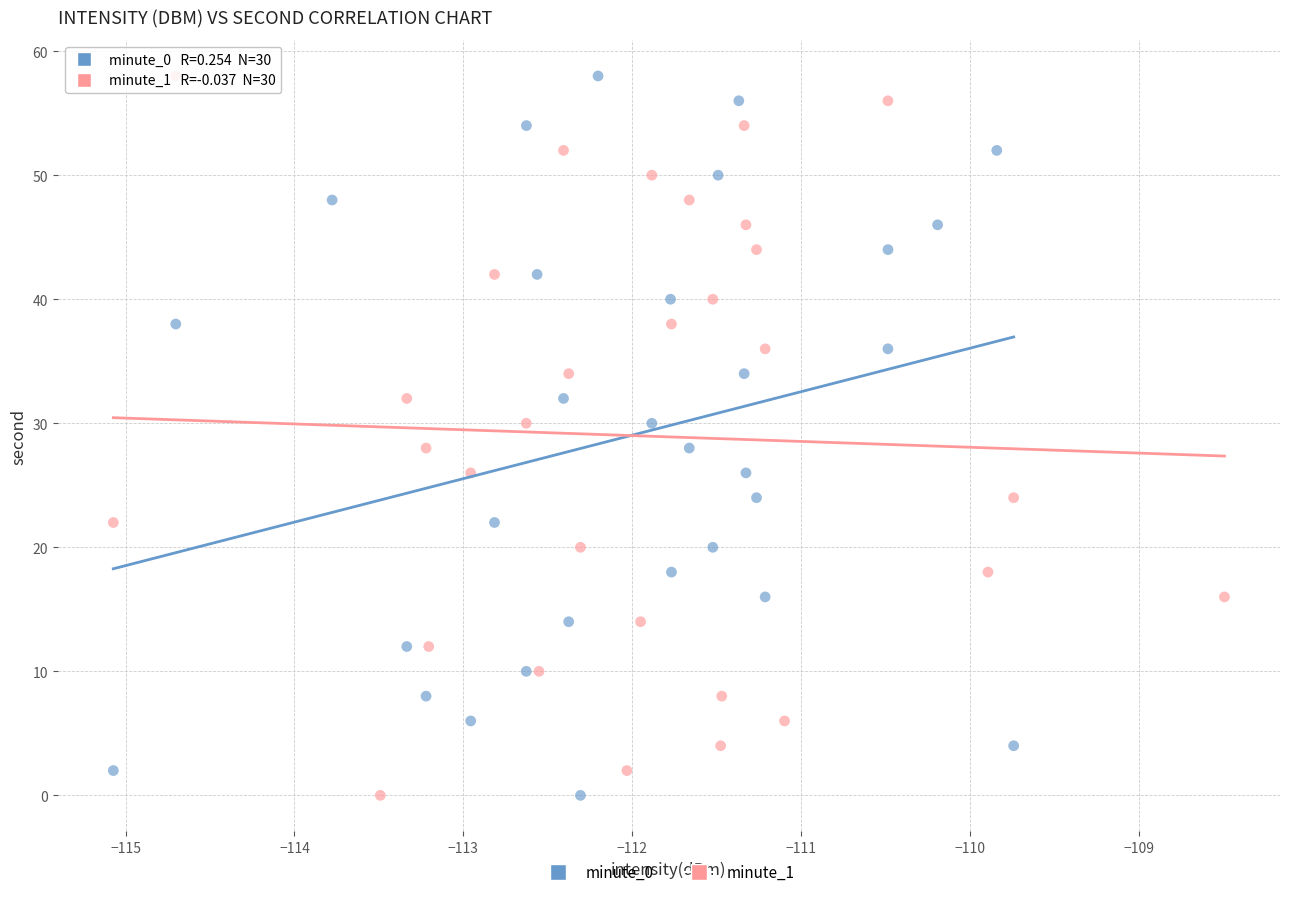

What are all the series names shown in the legend?

minute_0, minute_1